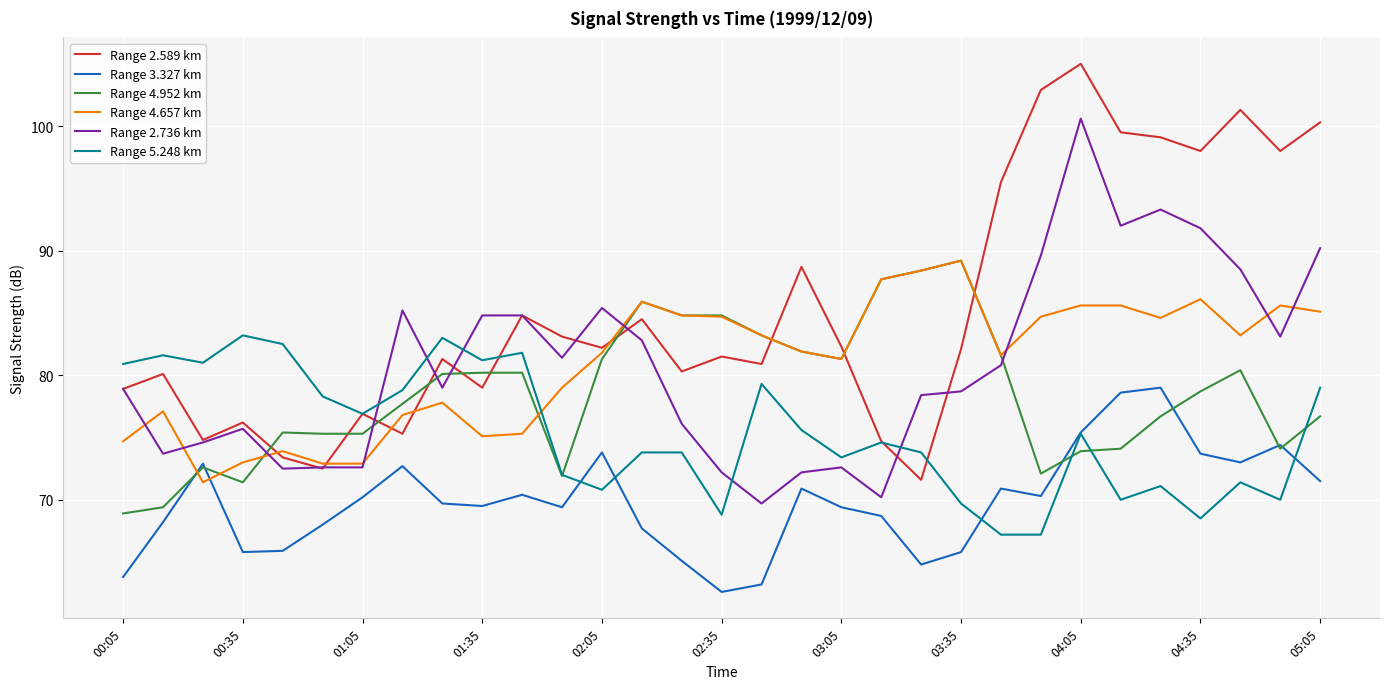

What is the average value of the Range 2.736 km series?

80.8